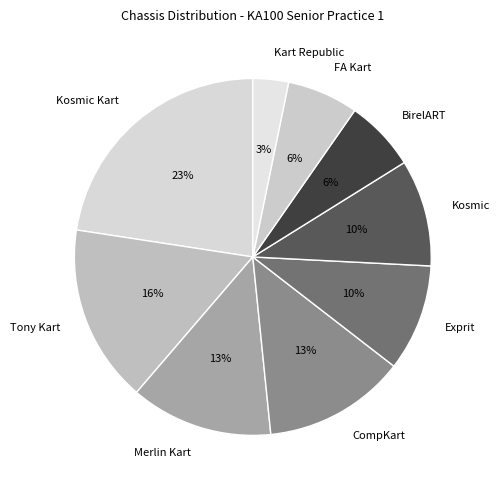

To the nearest percent, what percentage of the pie is CompKart?

13%